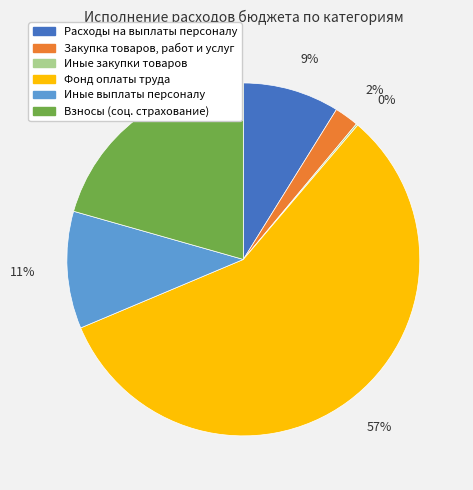

Is it true that 9% is 19% of the pie?

False